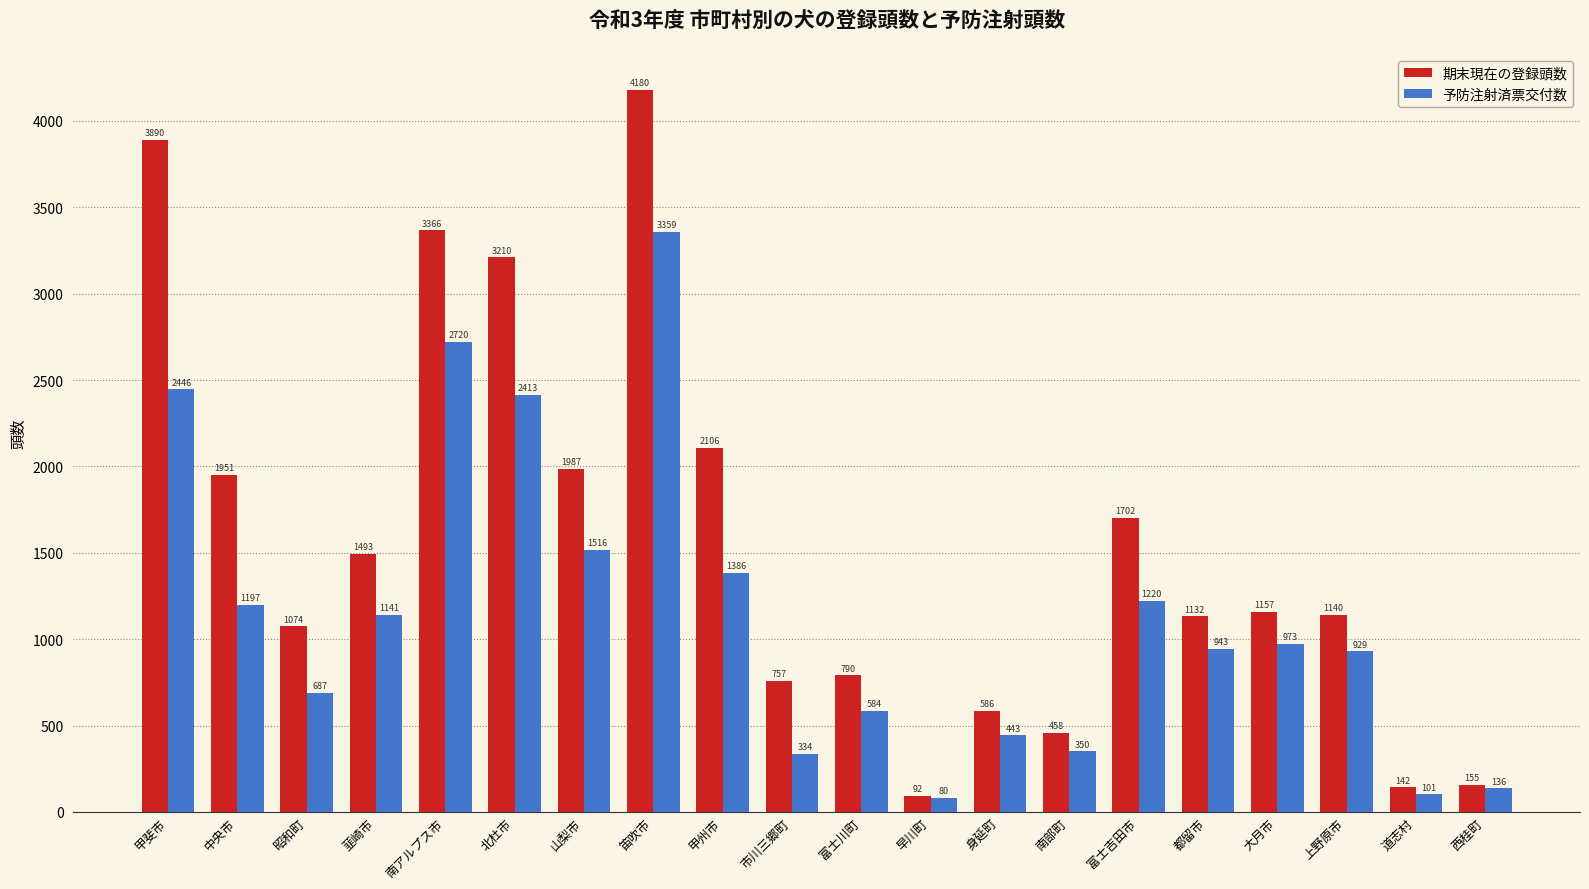

Reading left to right, extract all data points from this chart.

期末現在の登録頭数: 甲斐市=3890	中央市=1951	昭和町=1074	韮崎市=1493	南アルプス市=3366	北杜市=3210	山梨市=1987	笛吹市=4180	甲州市=2106	市川三郷町=757	富士川町=790	早川町=92	身延町=586	南部町=458	富士吉田市=1702	都留市=1132	大月市=1157	上野原市=1140	道志村=142	西桂町=155
予防注射済票交付数: 甲斐市=2446	中央市=1197	昭和町=687	韮崎市=1141	南アルプス市=2720	北杜市=2413	山梨市=1516	笛吹市=3359	甲州市=1386	市川三郷町=334	富士川町=584	早川町=80	身延町=443	南部町=350	富士吉田市=1220	都留市=943	大月市=973	上野原市=929	道志村=101	西桂町=136